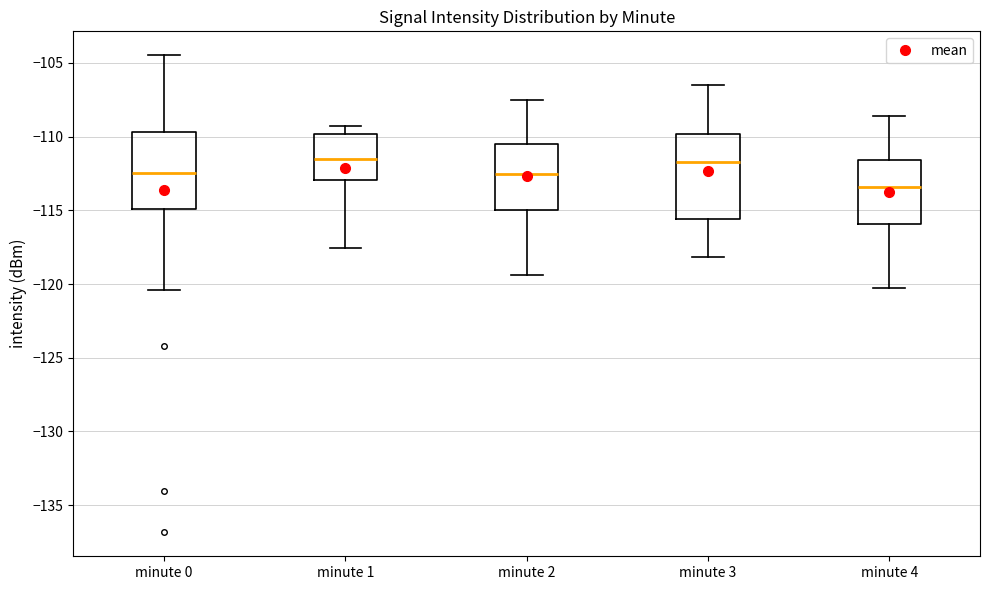

Where is the upper edge of the box for minute 4 on the y-axis? The values are not printed on the chart, so give them approximately, as read against the axis.

-111.5